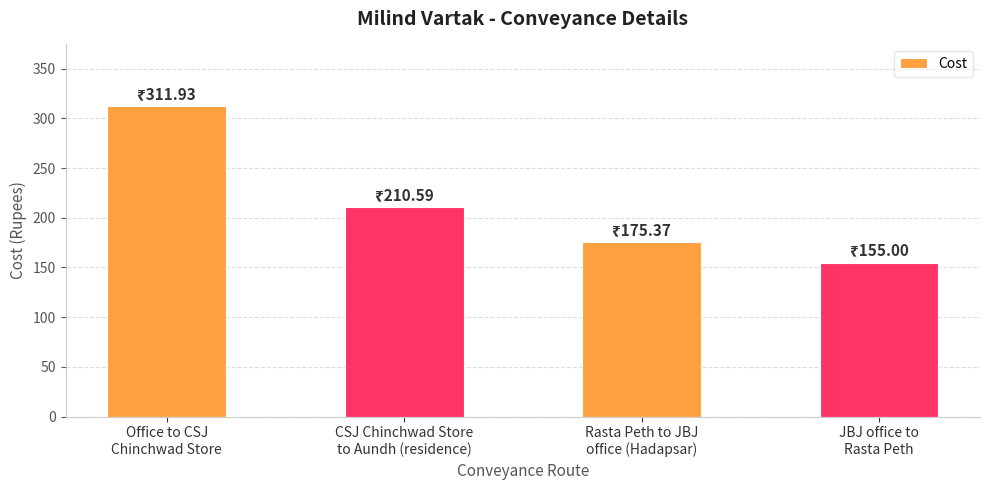

The chart shows a value of 506.1 at Office to CSJ
Chinchwad Store. True or false?

False